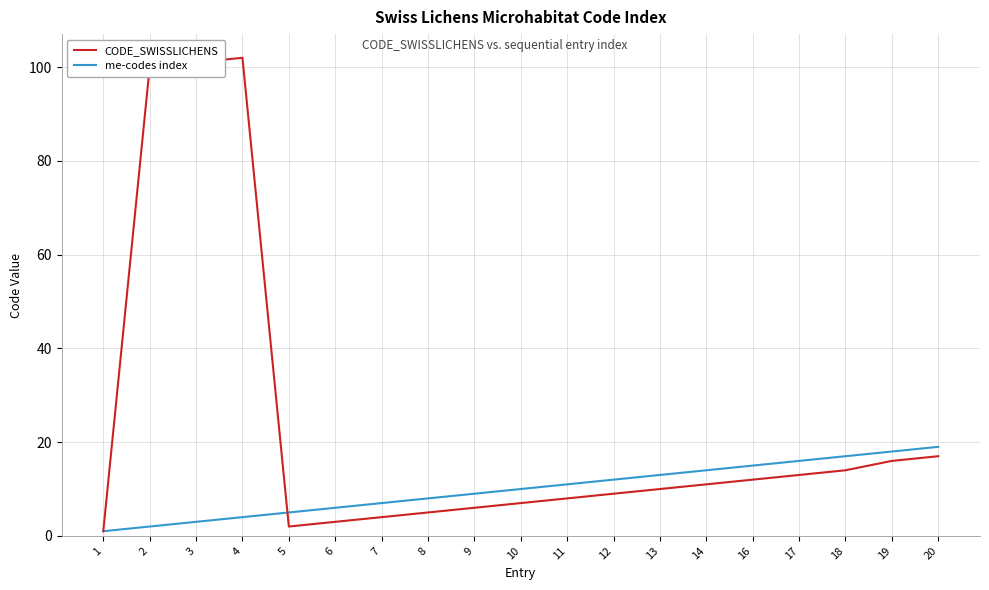

How many values in the CODE_SWISSLICHENS series are below 10?

9